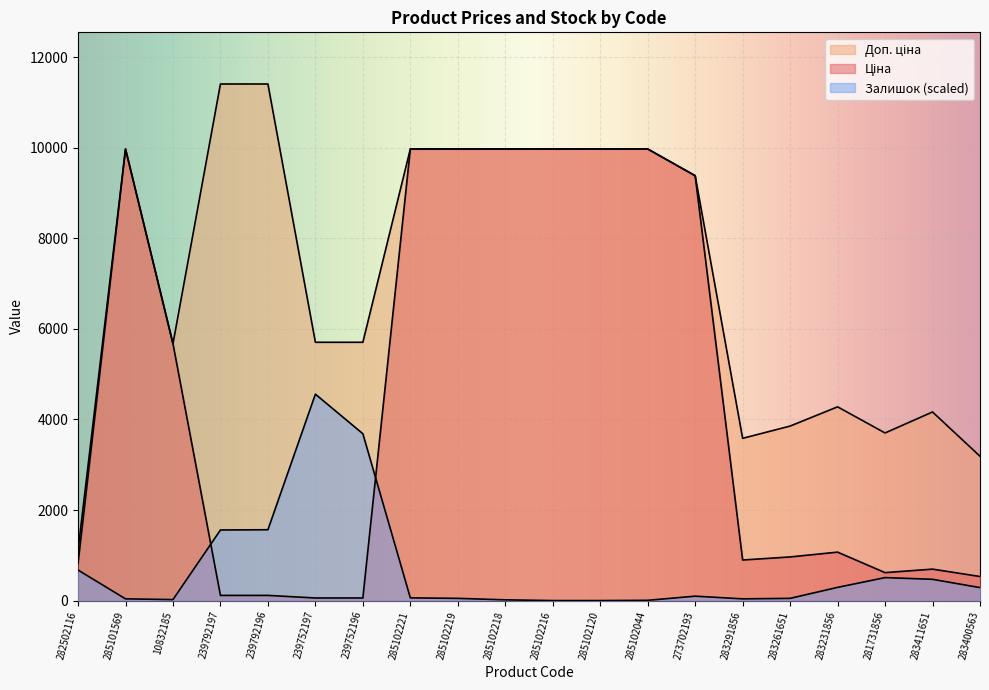

List the labels in order of Ціна value, largest first.

285101569, 285102221, 285102219, 285102218, 285102216, 285102120, 285102044, 273702193, 10832185, 283231856, 283261651, 283291856, 282502116, 283411651, 281731856, 283400563, 239792197, 239792196, 239752197, 239752196